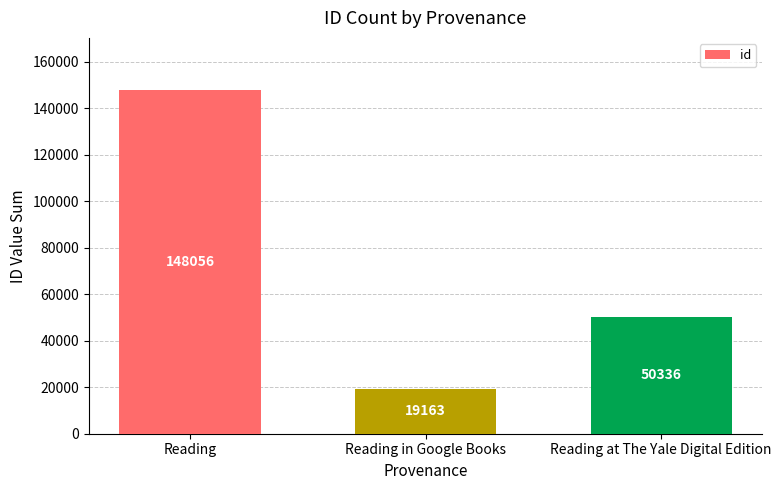

Reading right to left, transcribe all the data shown in this chart.

Reading at The Yale Digital Edition=50336	Reading in Google Books=19163	Reading=148056